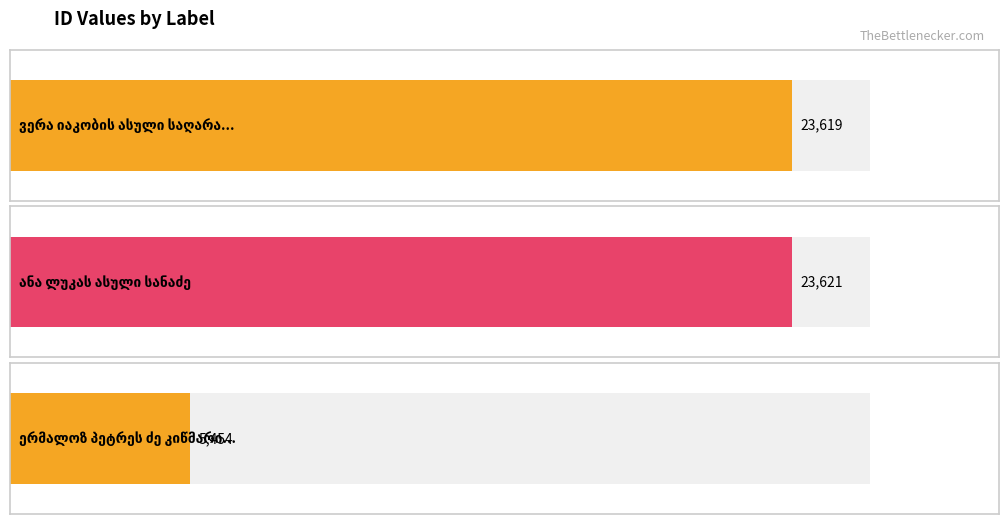

Read the value at ანა ლუკას ასული სანაძე, to the nearest 100.

23600